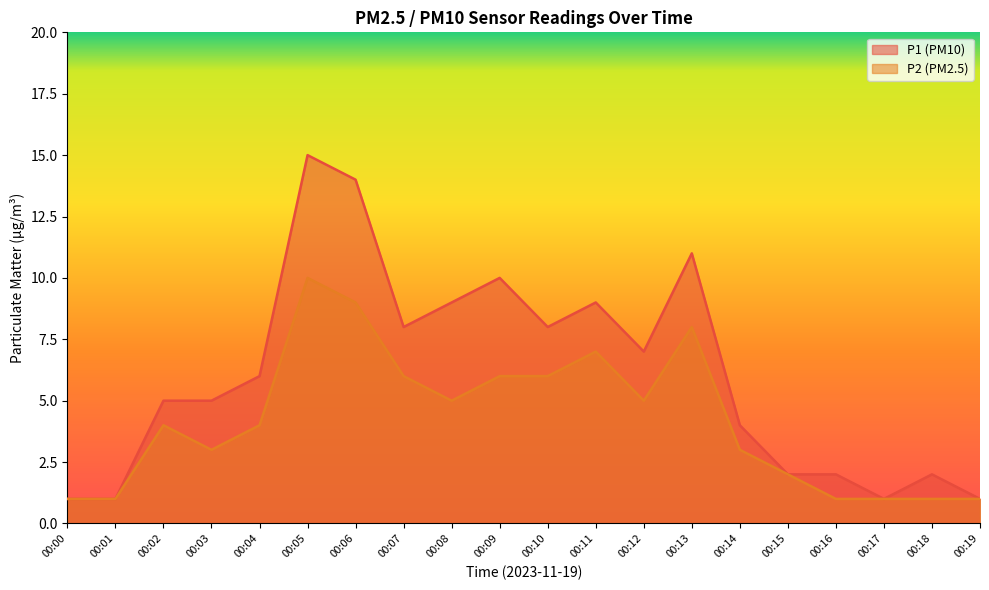

Reading left to right, list all the values displayed in this chart.

P1: 00:00=1	00:01=1	00:02=5	00:03=5	00:04=6	00:05=15	00:06=14	00:07=8	00:08=9	00:09=10	00:10=8	00:11=9	00:12=7	00:13=11	00:14=4	00:15=2	00:16=2	00:17=1	00:18=2	00:19=1
P2: 00:00=1	00:01=1	00:02=4	00:03=3	00:04=4	00:05=10	00:06=9	00:07=6	00:08=5	00:09=6	00:10=6	00:11=7	00:12=5	00:13=8	00:14=3	00:15=2	00:16=1	00:17=1	00:18=1	00:19=1